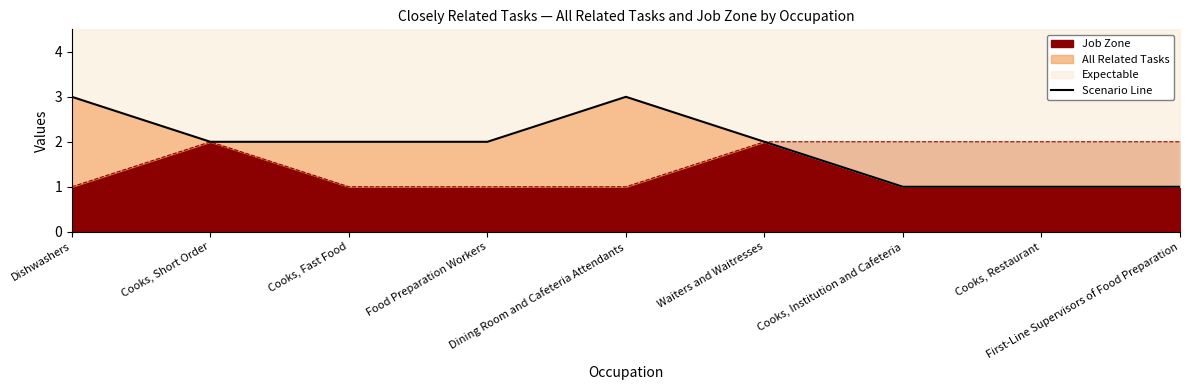

Reading right to left, list all the values displayed in this chart.

First-Line Supervisors of Food Preparation=1	Cooks, Restaurant=1	Cooks, Institution and Cafeteria=1	Waiters and Waitresses=2	Dining Room and Cafeteria Attendants=3	Food Preparation Workers=2	Cooks, Fast Food=2	Cooks, Short Order=2	Dishwashers=3